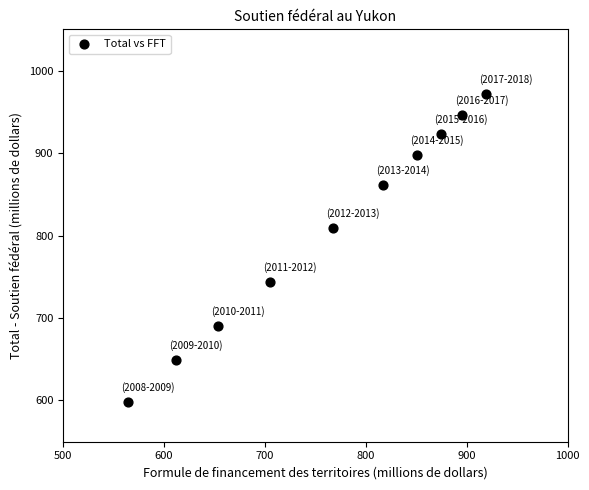

What is the range of X values (max minus min)?

355